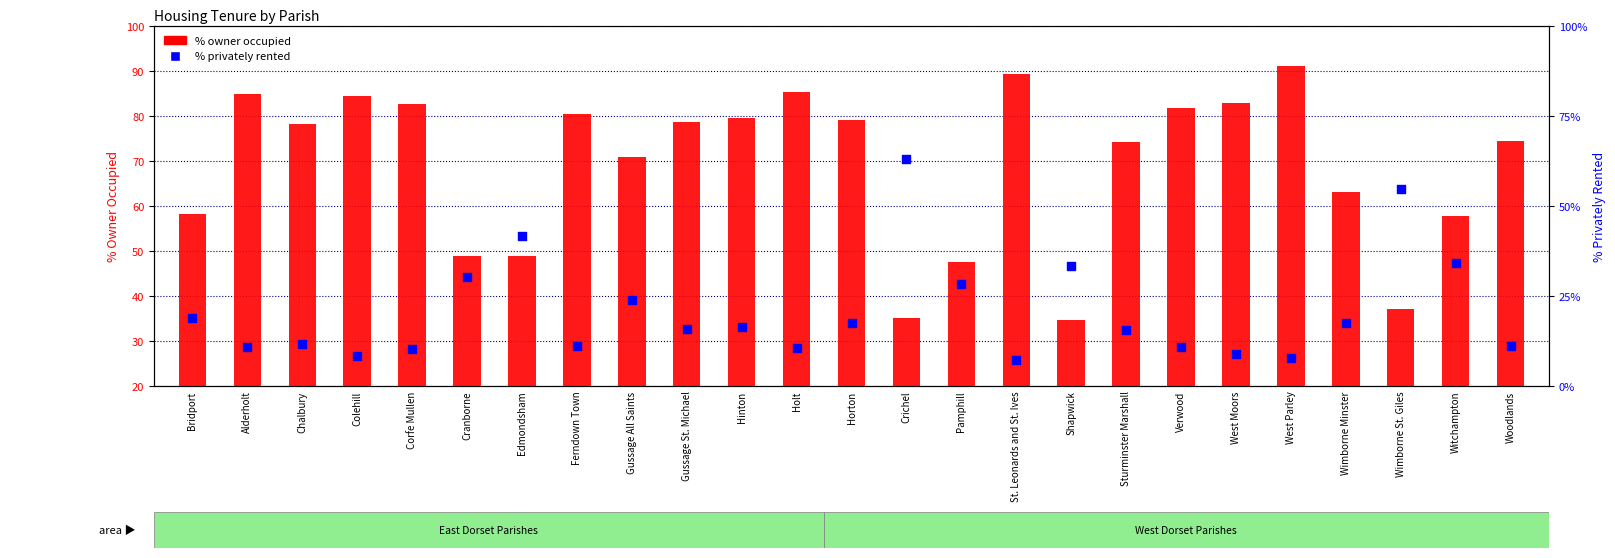

Is the value of % privately rented at Alderholt greater than the value of % owner occupied at Wimborne St. Giles?

No